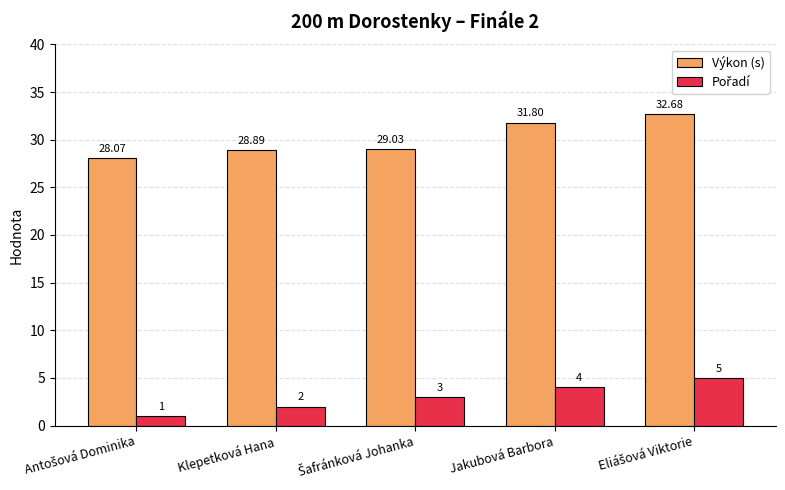

Which series has the largest range (max minus min)?

Výkon (s)